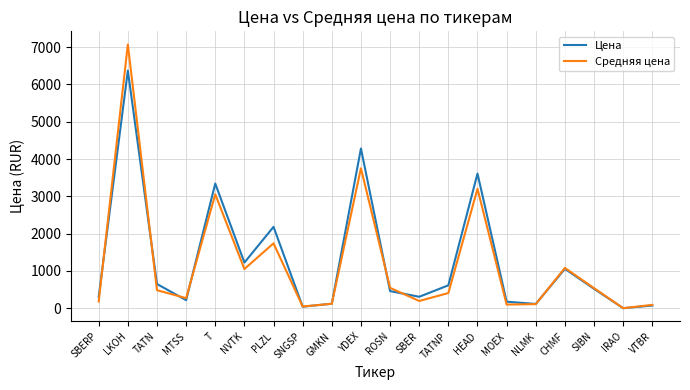

The value of Цена at SBERP is 307.2. True or false?

True